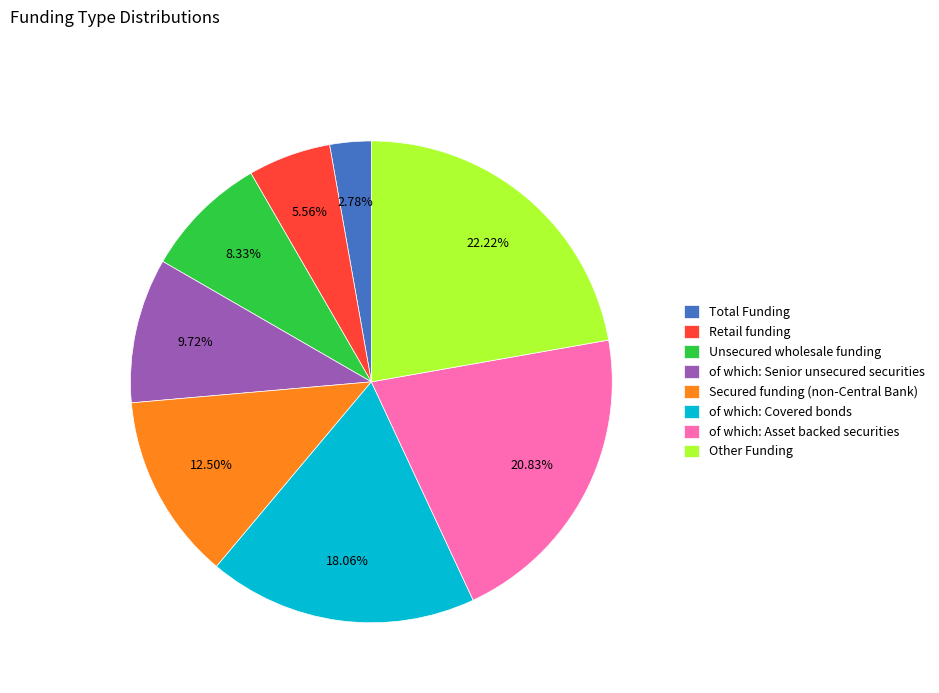

To the nearest percent, what percentage of the pie is of which: Asset backed securities?

21%